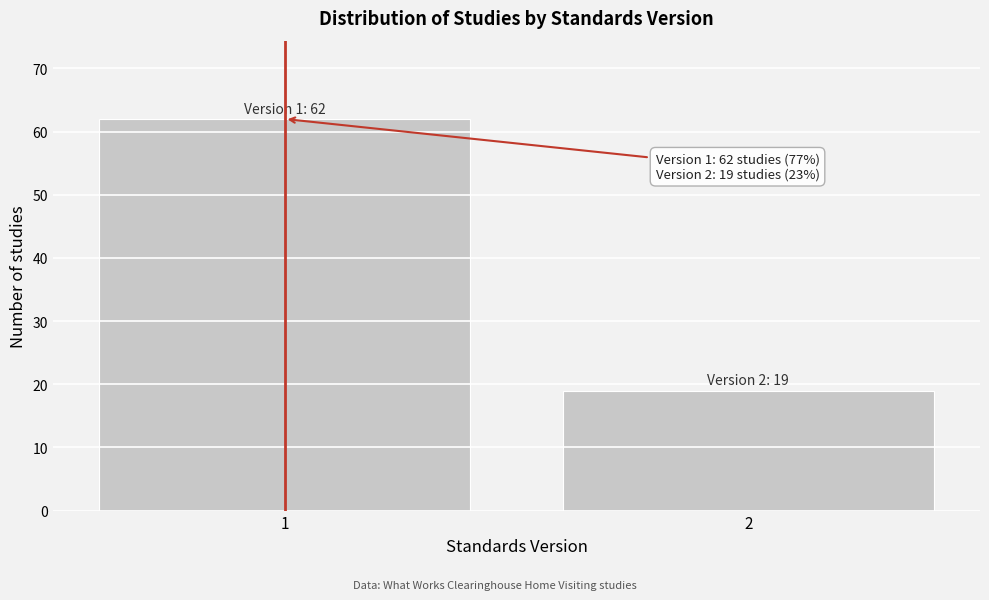

Reading left to right, transcribe all the data shown in this chart.

1=62	2=19